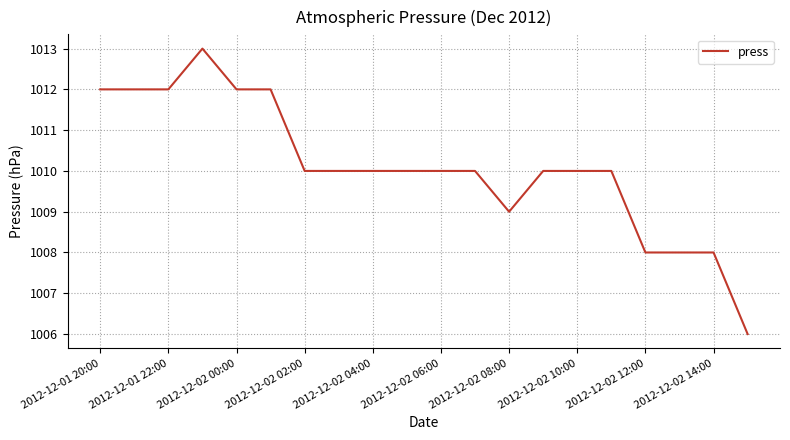

What is the difference between the second highest and minimum values?

6